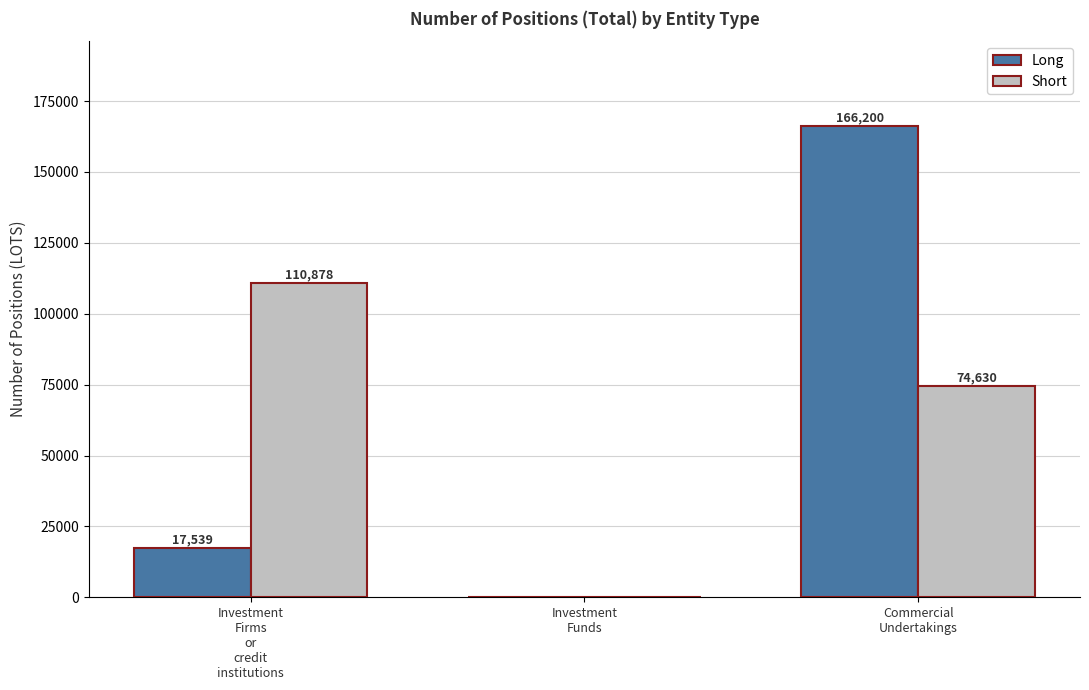

Is it true that Long equals 17539 at Investment
Firms
or
credit
institutions?

True